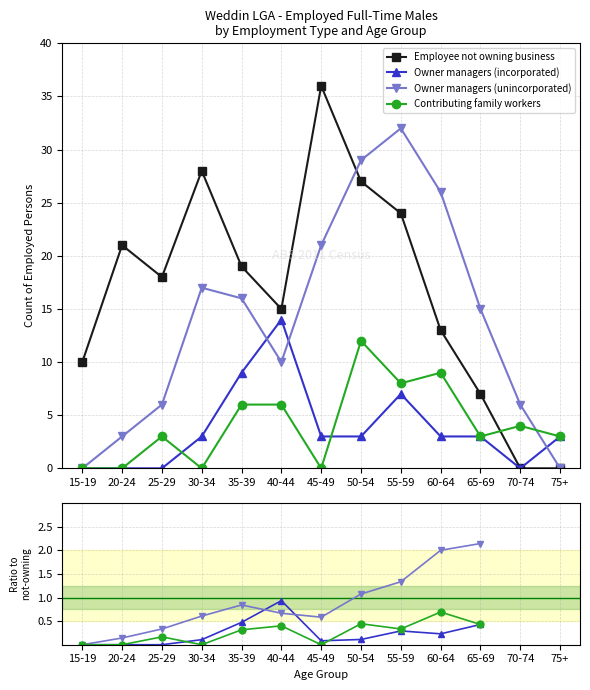

Is it true that Owner managers (unincorporated) equals nan at 75+?

False